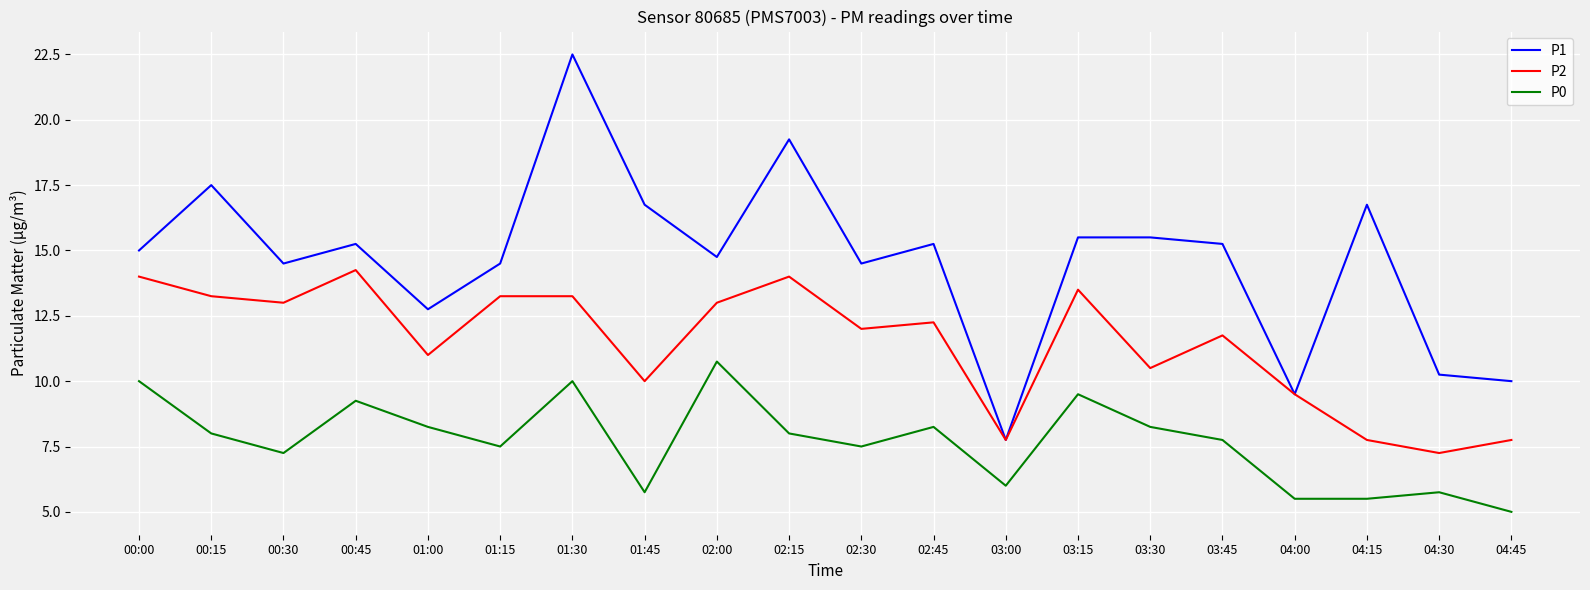

In P2, how many points are lower than both neighbors (excluding endpoints)?

7